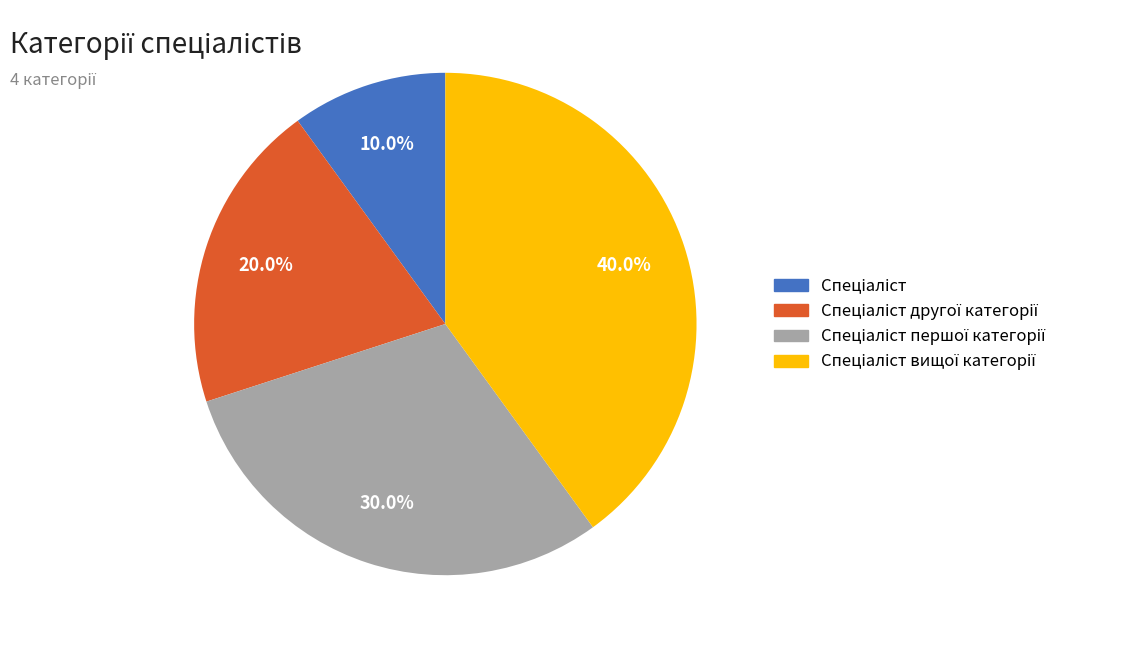

Is there any slice that represents more than half of the pie?

No